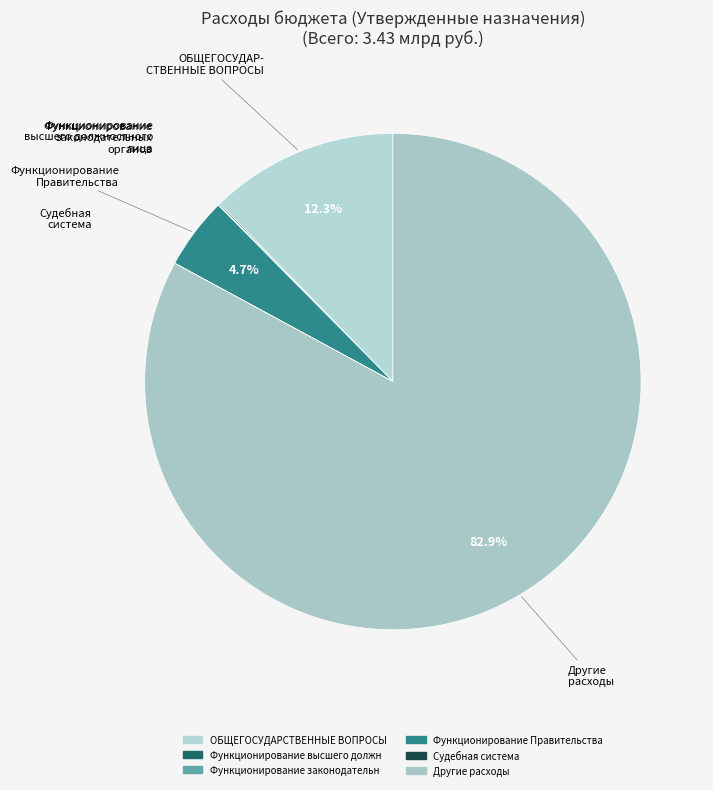

What is the largest slice in the pie chart?

Другие расходы